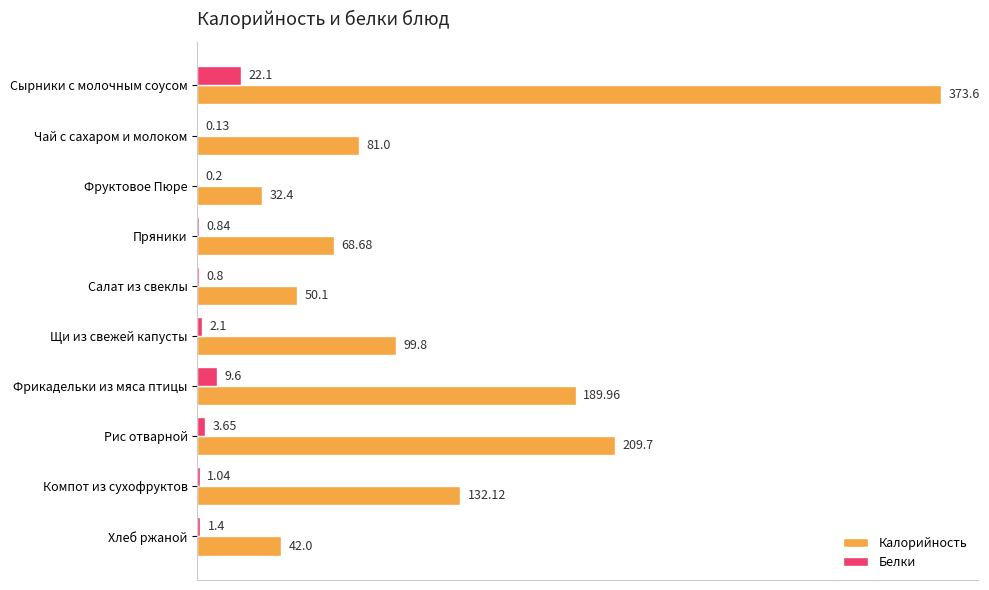

At which label is Калорийность closest to 203?

Рис отварной